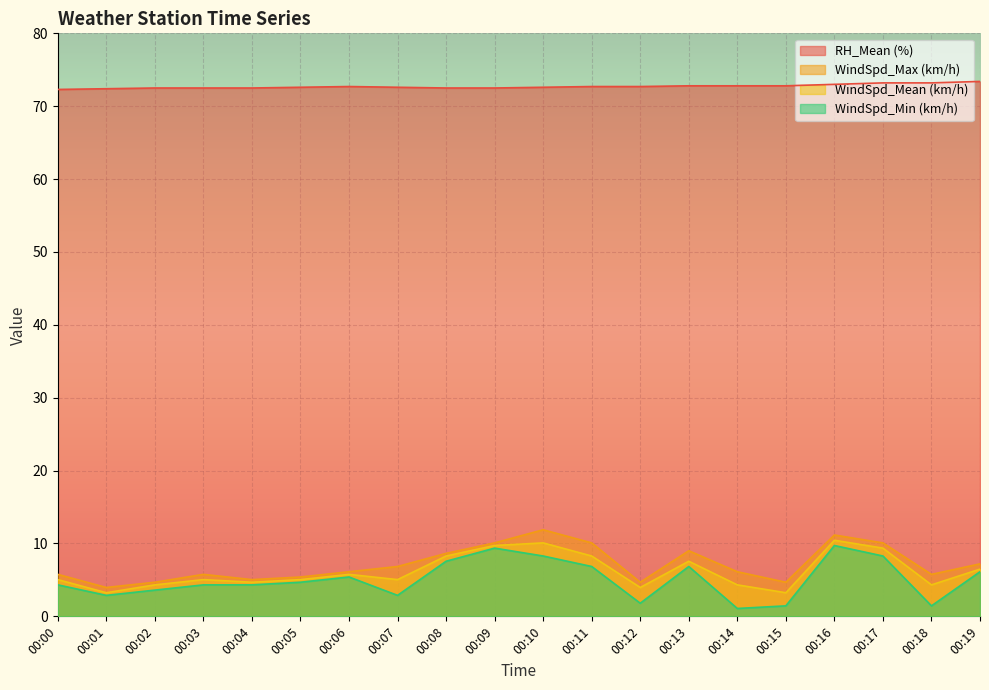

At which category is the sum across all series the highest?

00:16